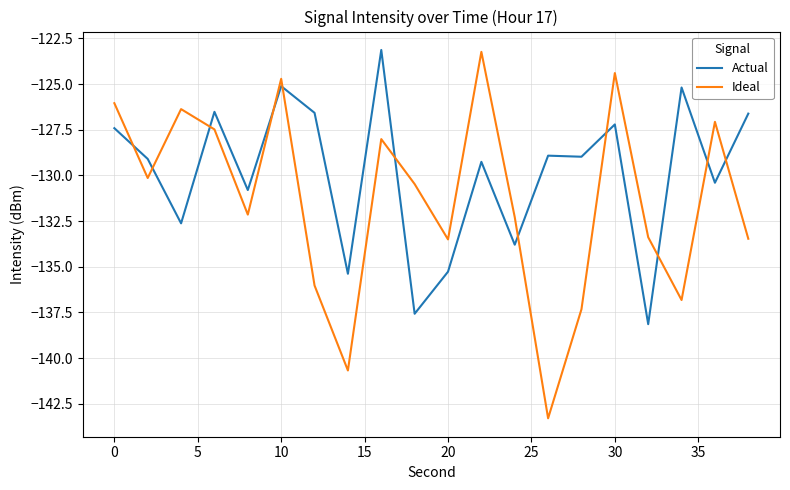

How many times do Ideal and Actual cross each other?

11